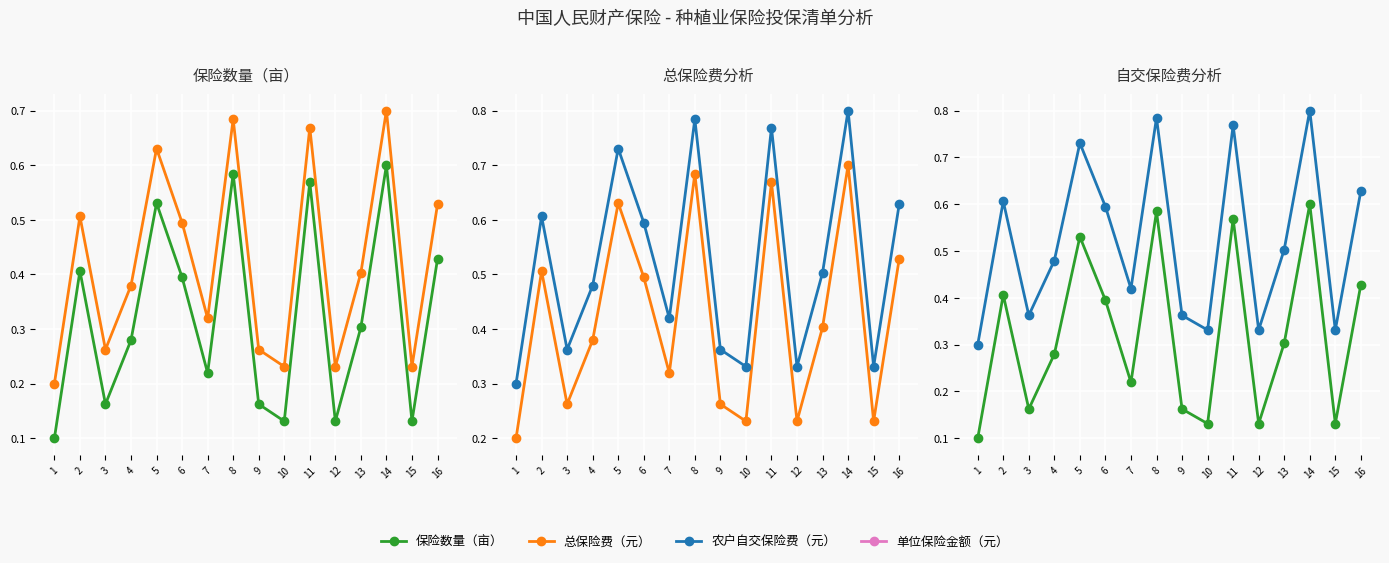

What is the difference between the 保险数量（亩） values at 16 and 11?

0.1